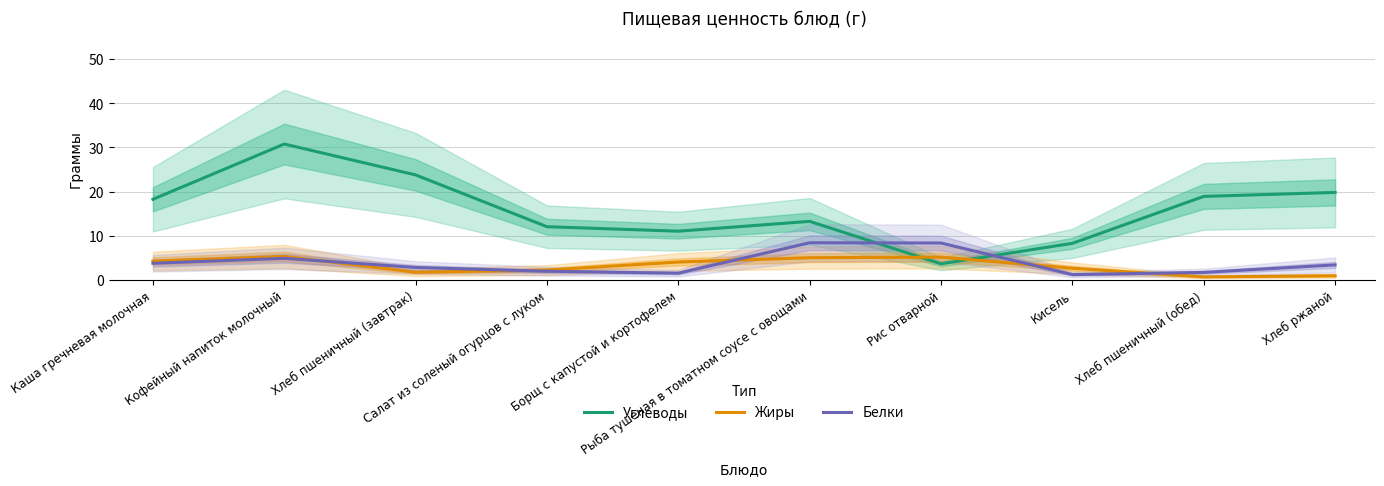

What is the difference between the maximum and second lowest values in the Углеводы series?

22.5